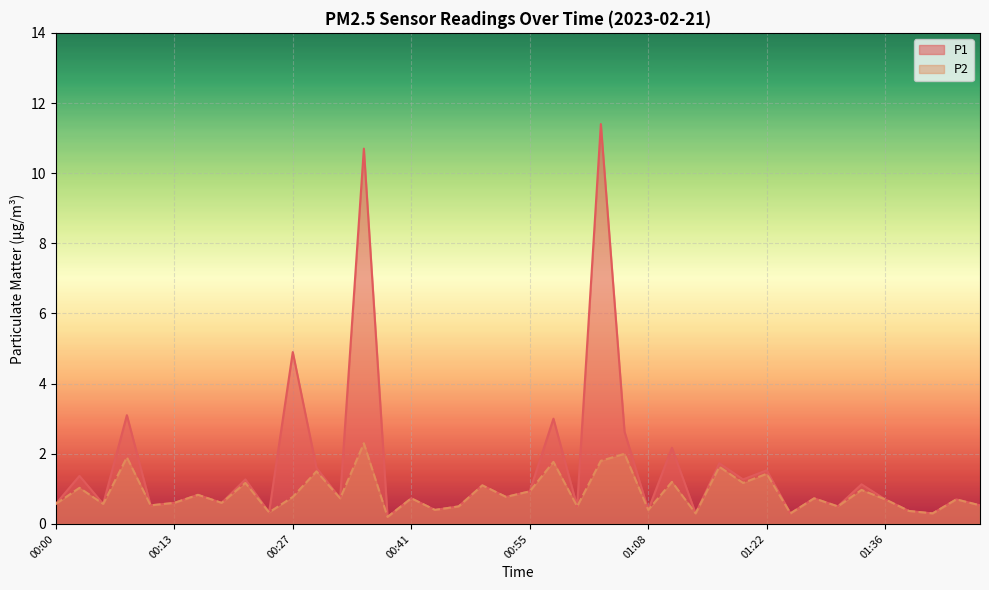

What is the lowest value of the P1 series?

0.2